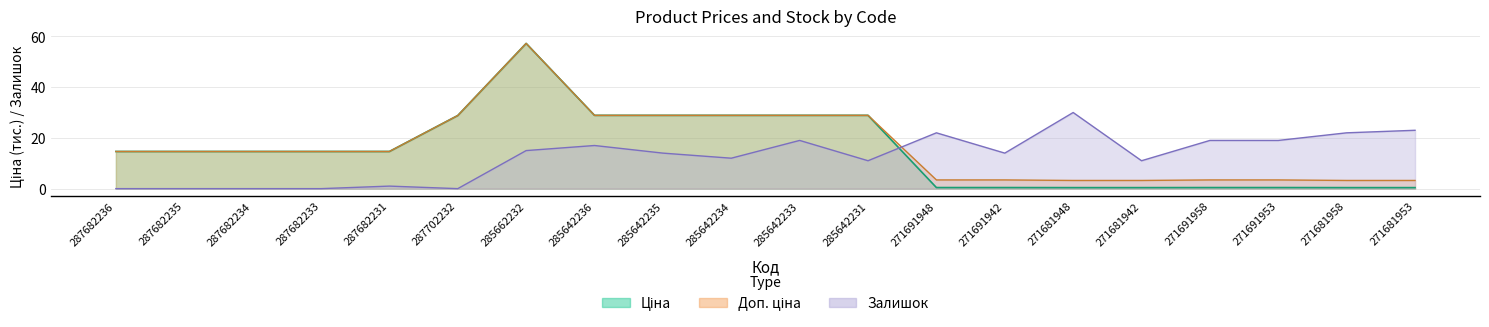

List the series in order of their peak value, highest first.

Ціна, Доп. ціна, Залишок